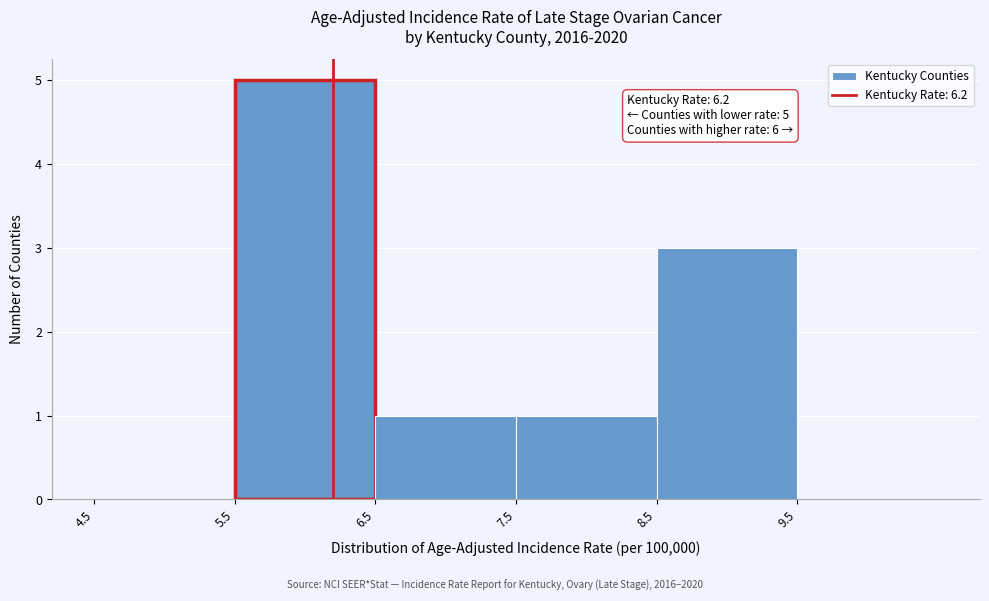

Over which range of the x-axis is the bar tallest?

5.5 to 6.5